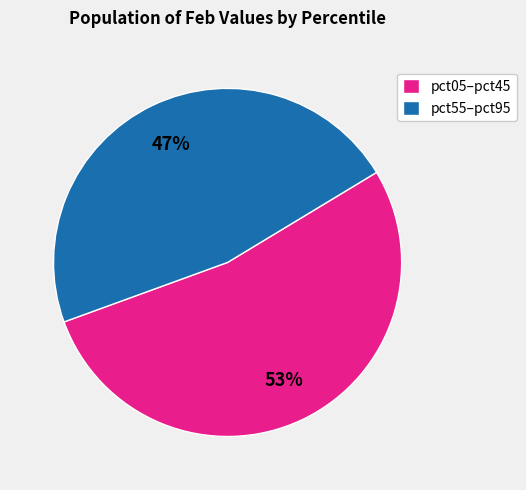

What percentage is the pct55–pct95 slice, to the nearest percent?

47%